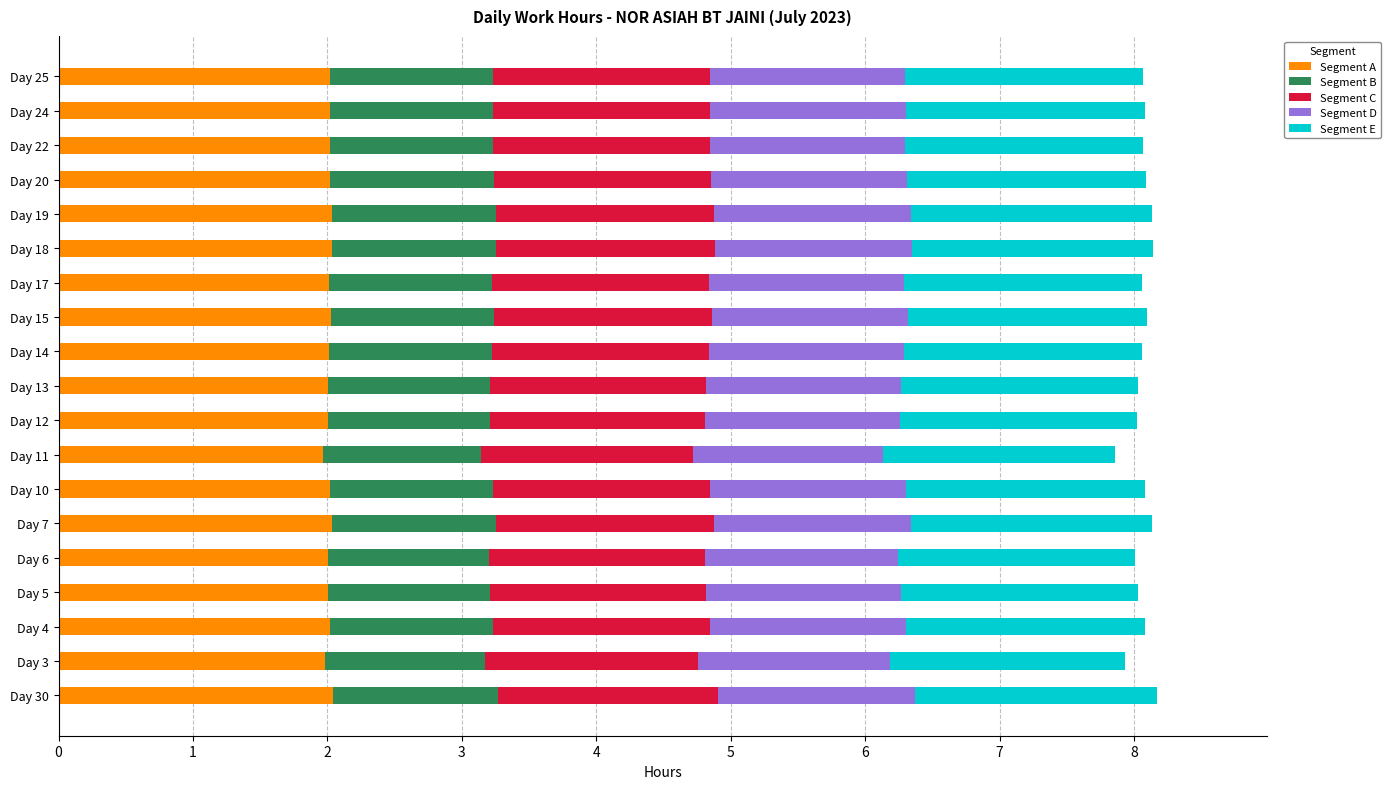

What is the total value across all series at Day 10?

8.1